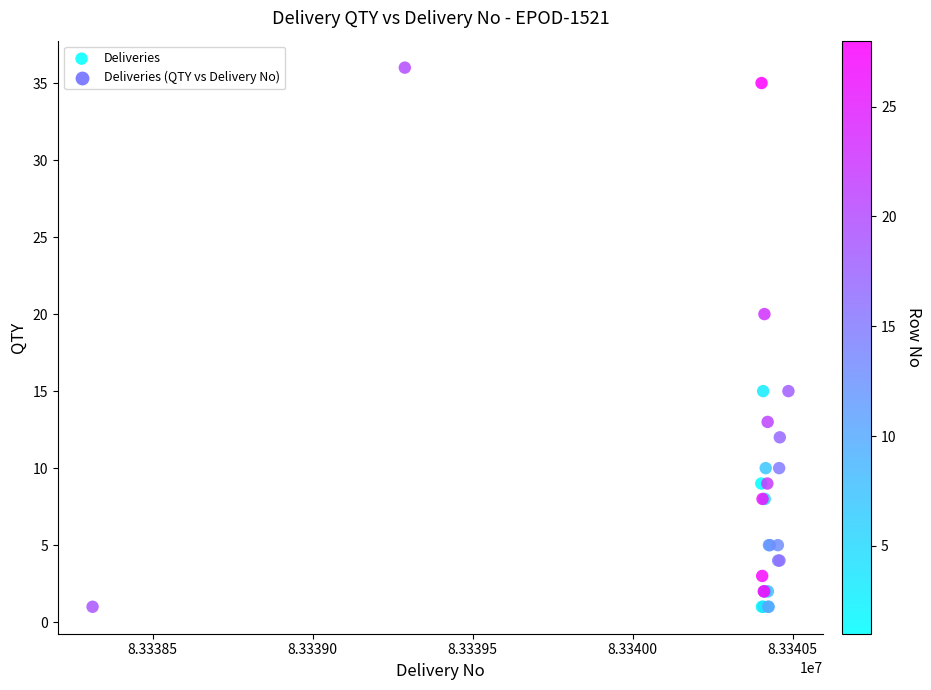

What Y value in the scatter plot is closest to 18?

20